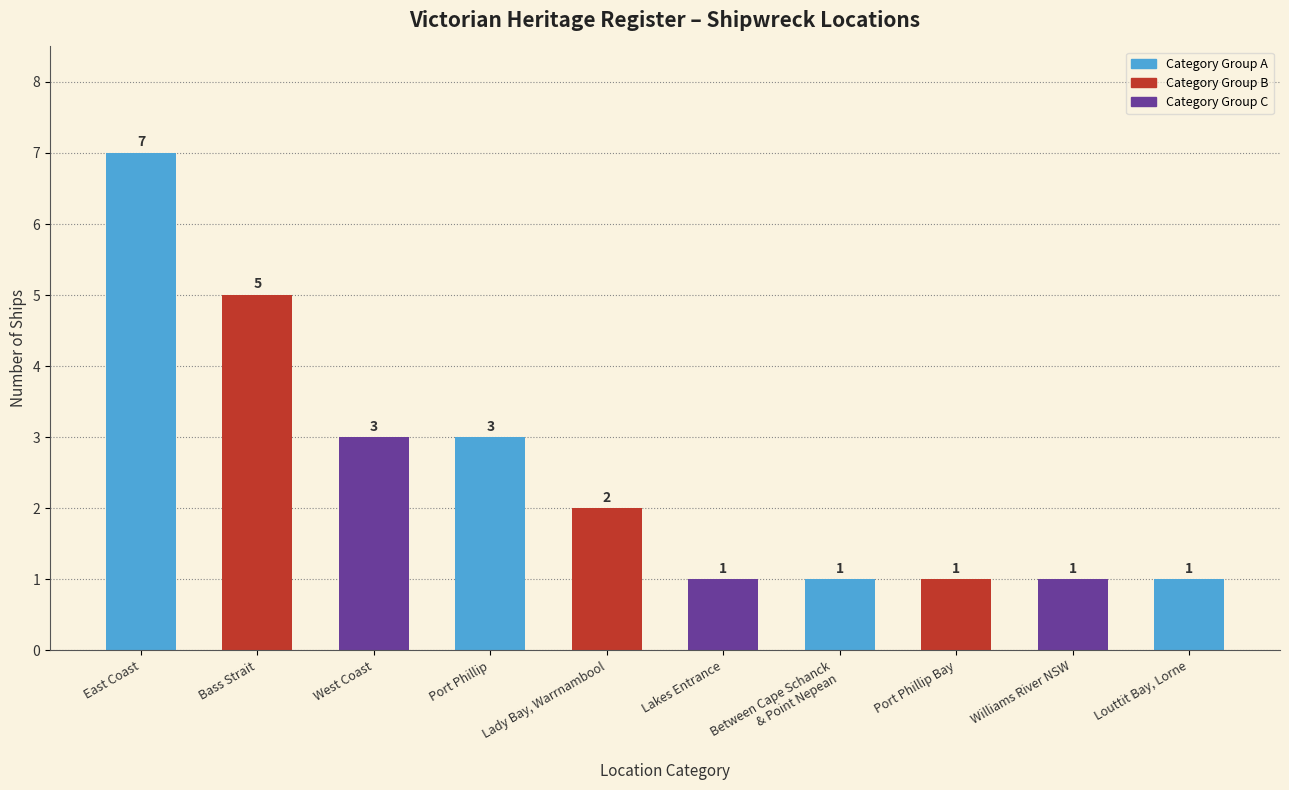

Reading right to left, extract all data points from this chart.

1	1	1	1	1	2	3	3	5	7